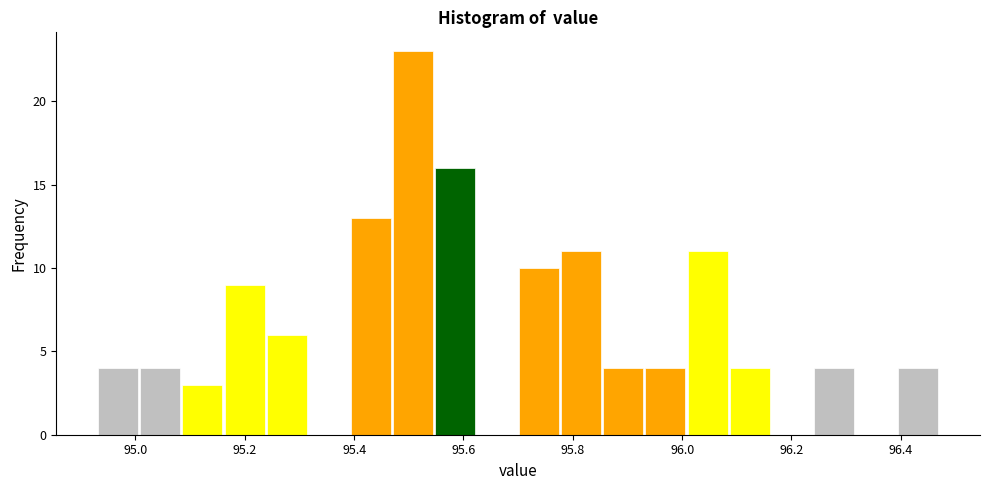

Around what value on the x-axis is the tallest bar? Give the approximate position of its centre, as read against the axis.

95.50